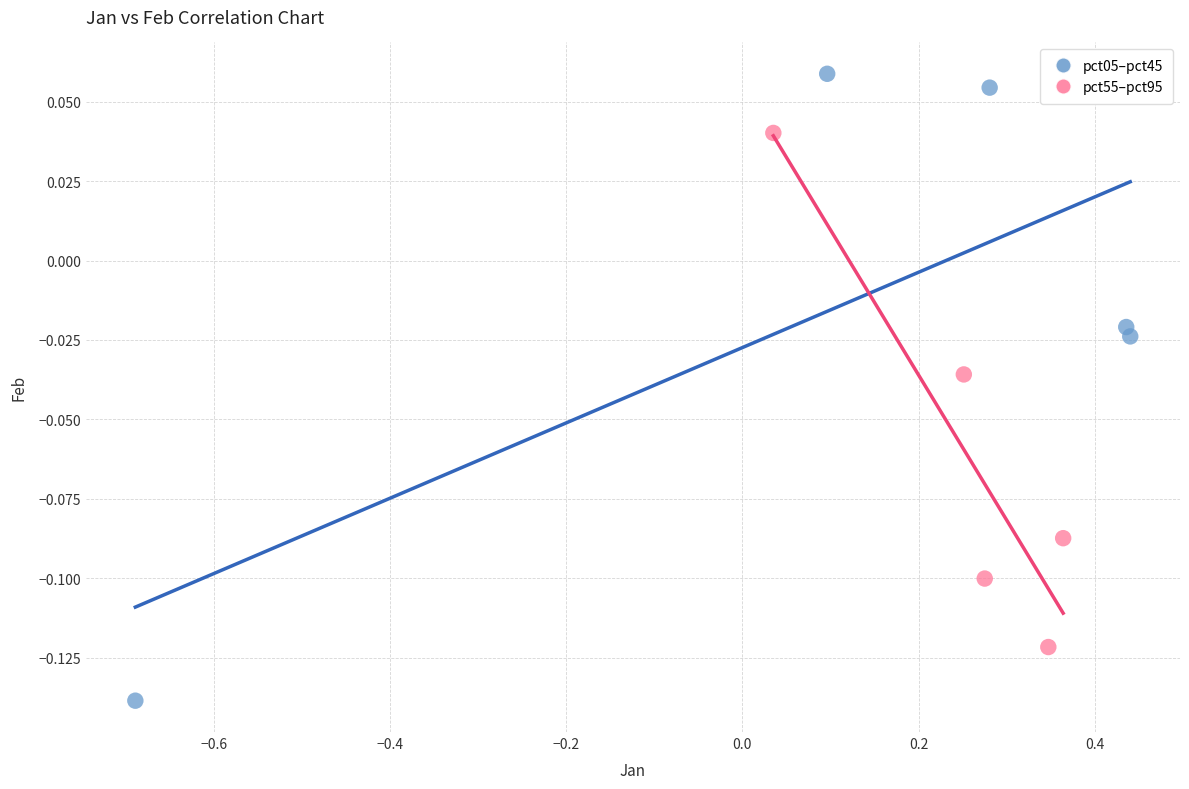

Which series contains the lowest Y value?

pct05–pct45